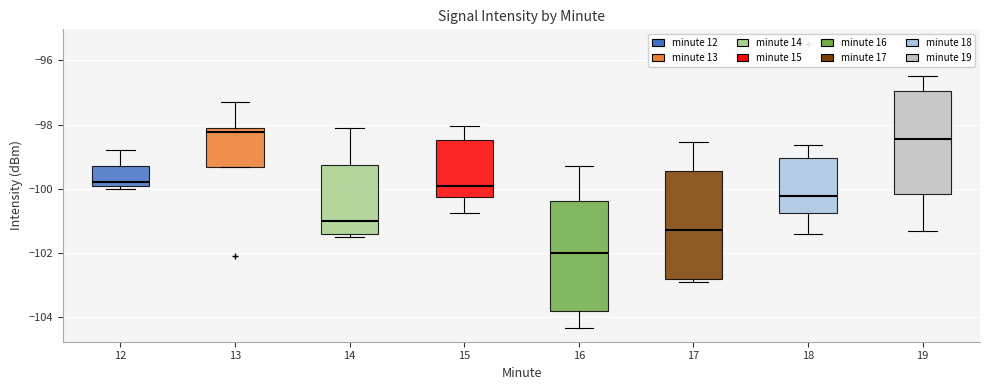

Which box's median line is the highest?

13